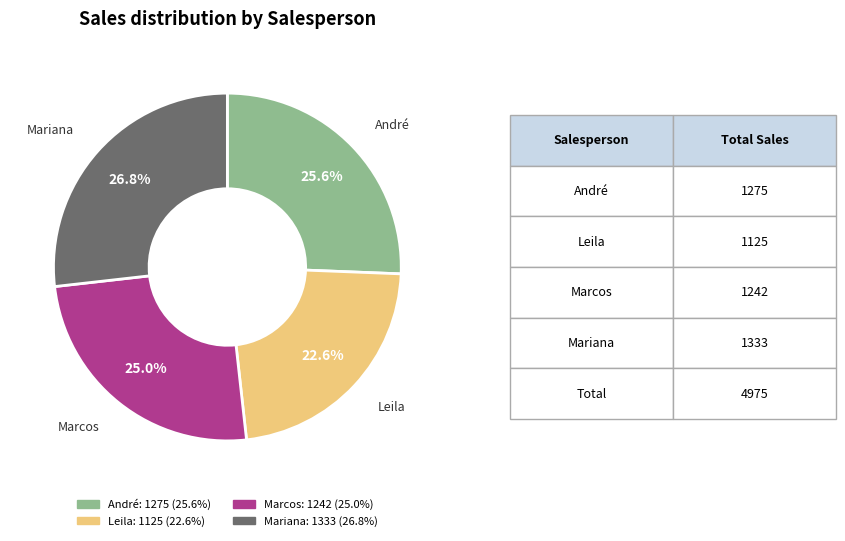

Do Mariana and André together represent more than half of the pie?

Yes